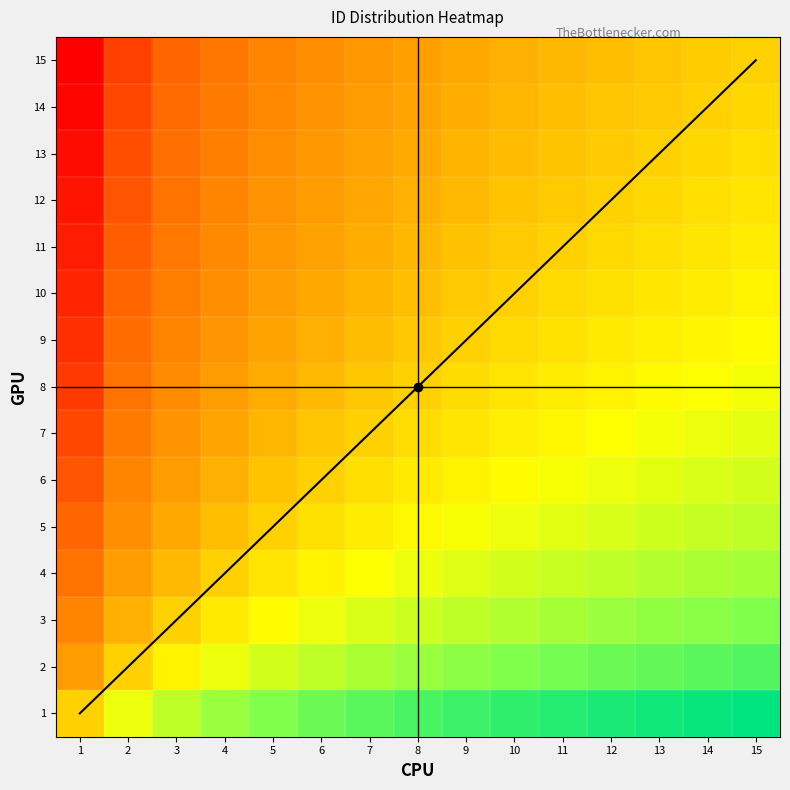

What is the minimum value shown in the chart?

1